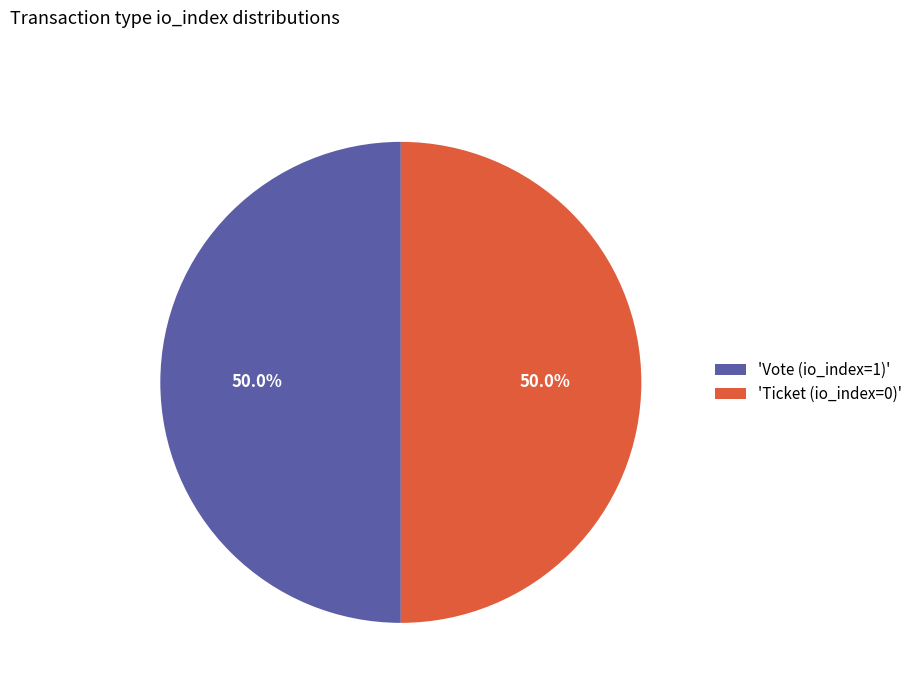

What is the ratio of the value at 'Ticket (io_index=0)' to the value at 'Vote (io_index=1)'?

1.0